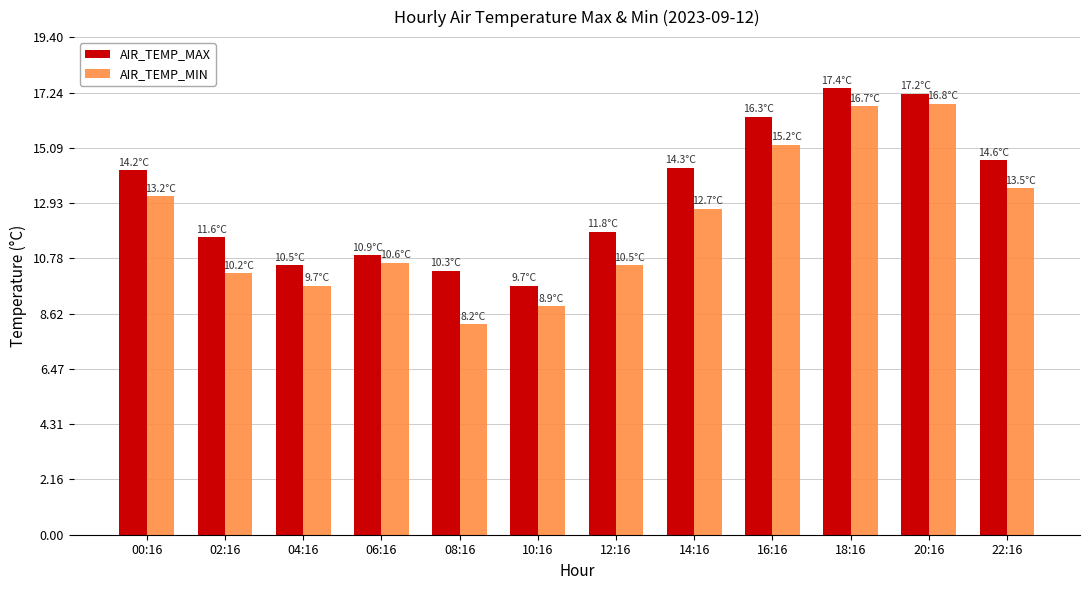

Which series has the largest range (max minus min)?

AIR_TEMP_MIN